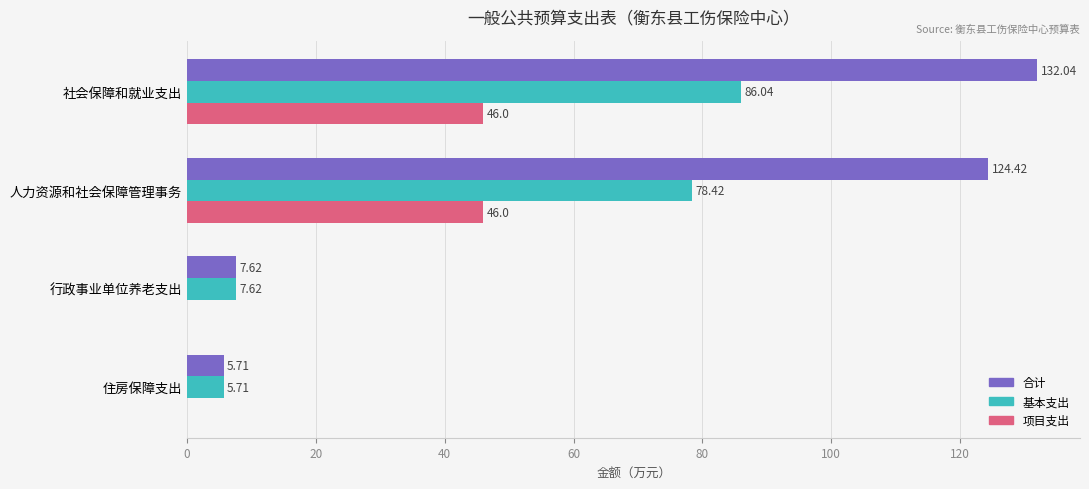

At which label is 合计 closest to 68?

人力资源和社会保障管理事务